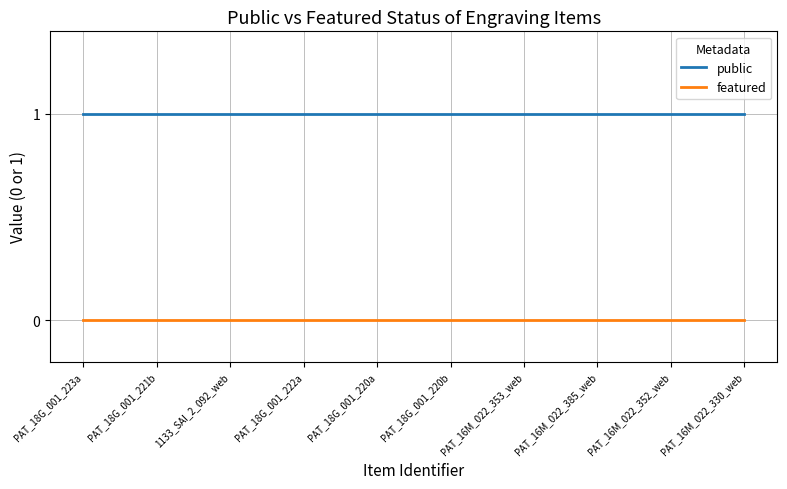

What is the spread (max minus min) of values at PAT_16M_022_330_web?

1